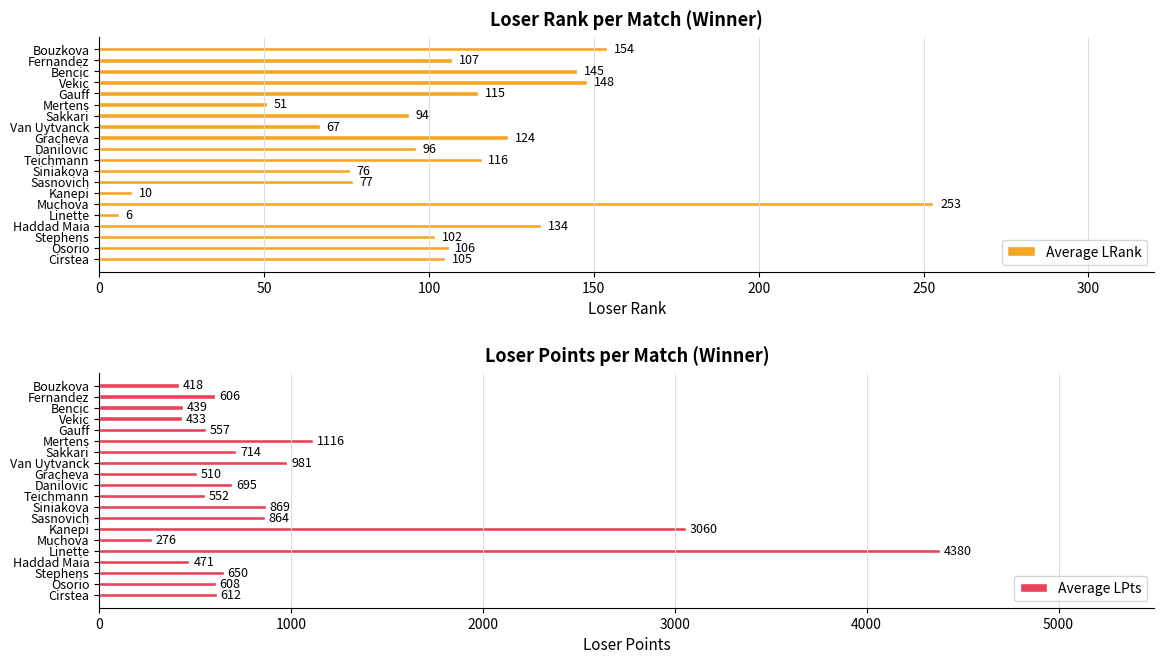

Which series has the widest spread of values?

Average LPts